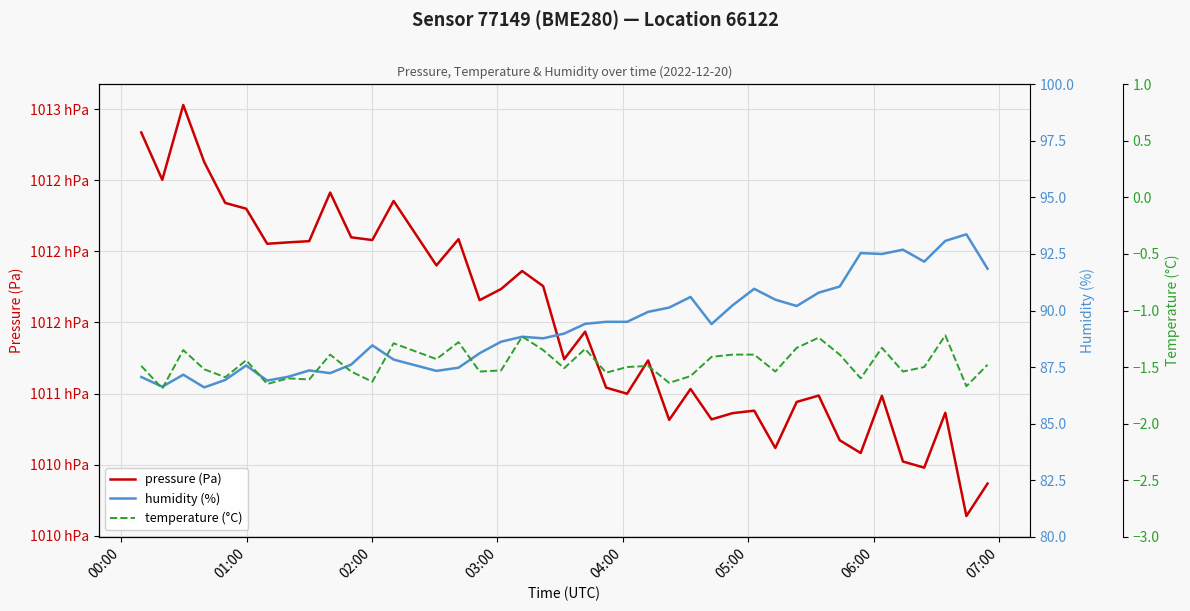

True or false: pressure (Pa) and humidity (%) cross at least once.

False